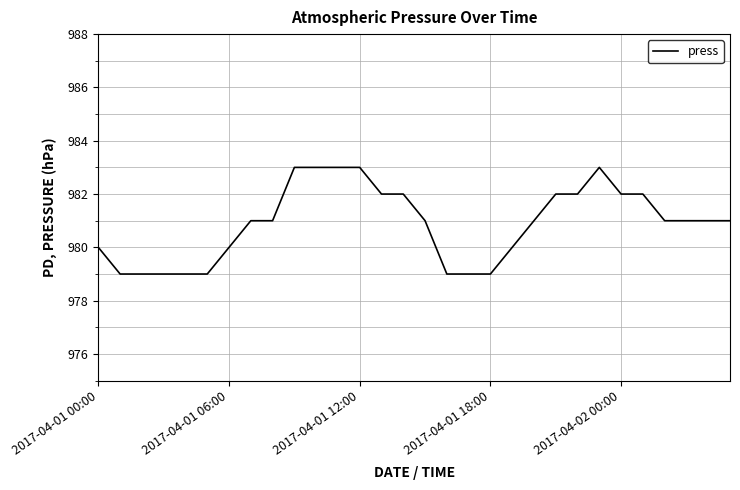

How many series are shown in this chart?

1